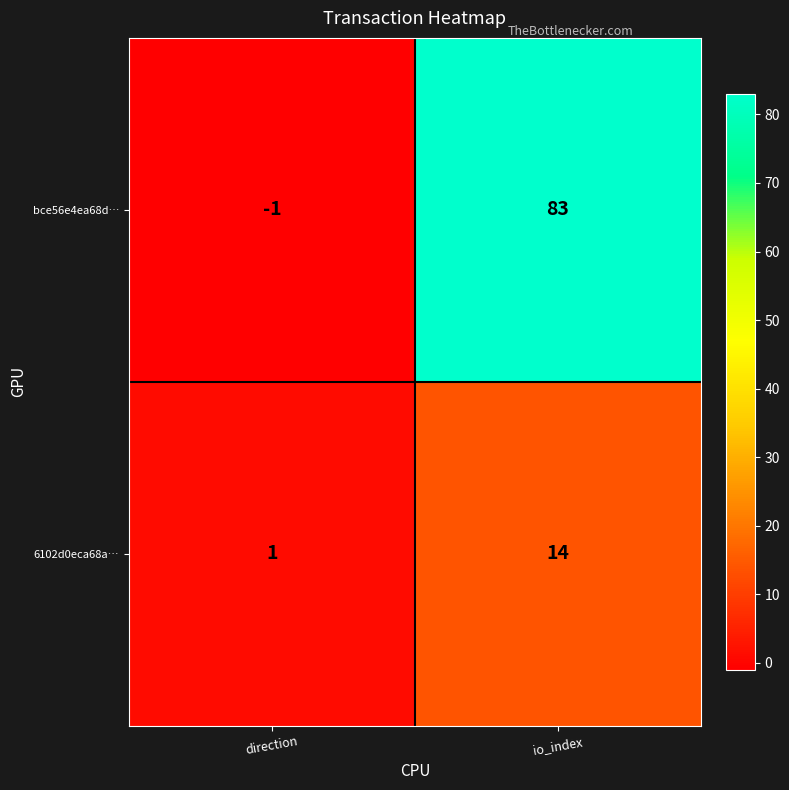

What is the difference between the maximum and minimum values in the bce56e4ea68d… series?

84